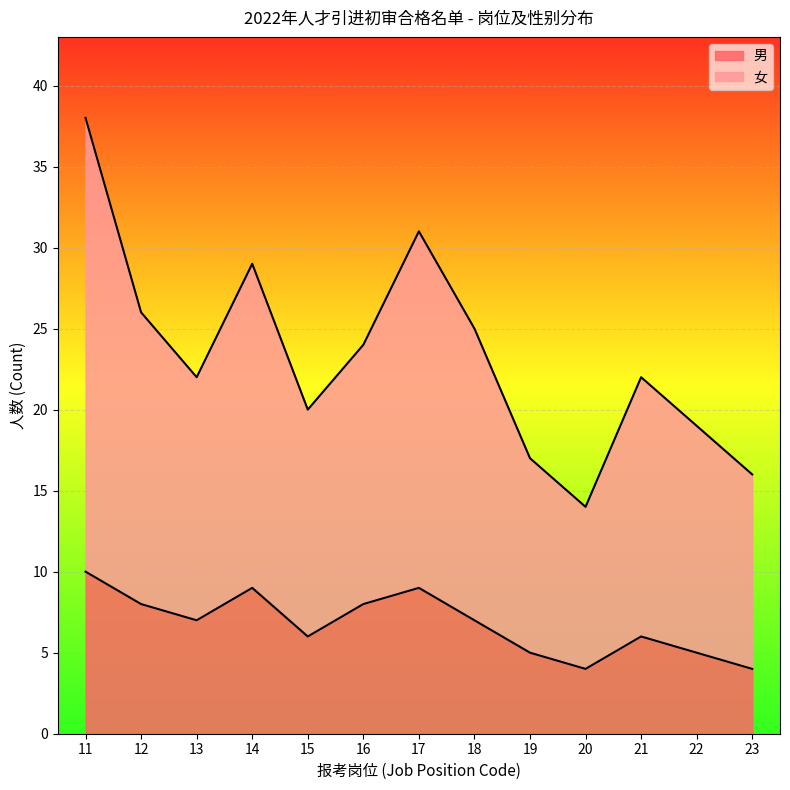

How many lines are shown in the chart?

2